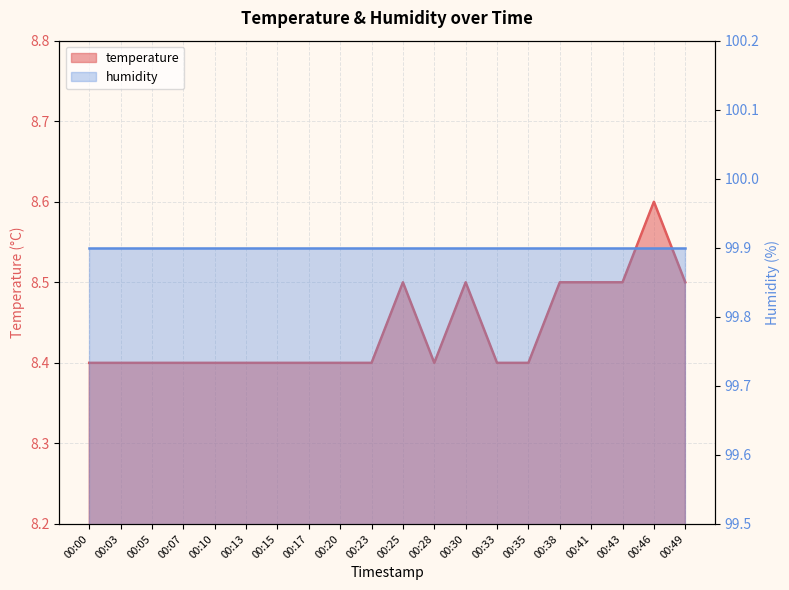

What is the change in value from 00:28 to 00:43?

+0.1